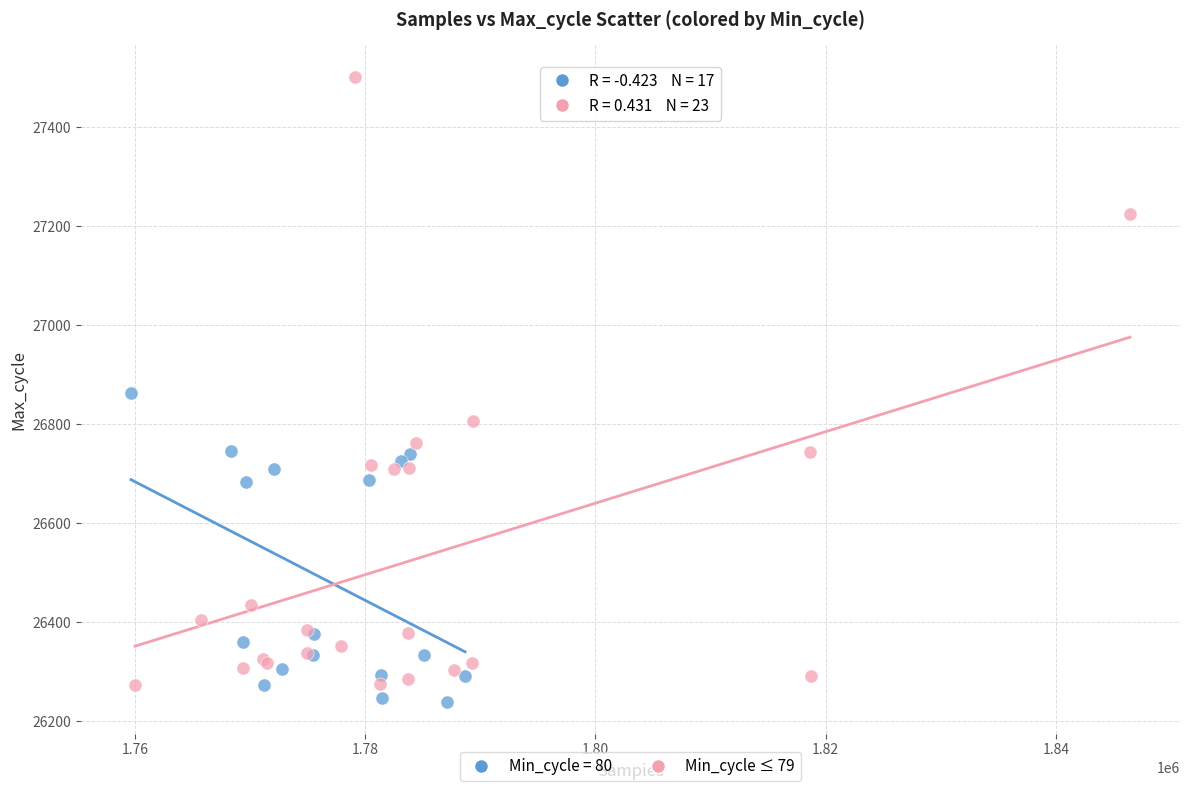

Which series has the largest Y range (max minus min)?

Min_cycle ≤ 79